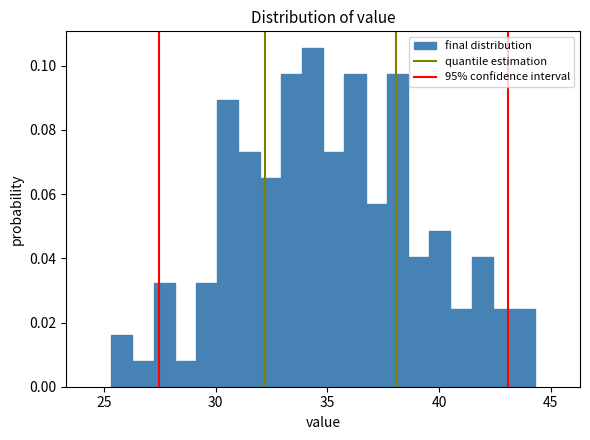

Around what value on the x-axis is the tallest bar? Give the approximate position of its centre, as read against the axis.

34.5